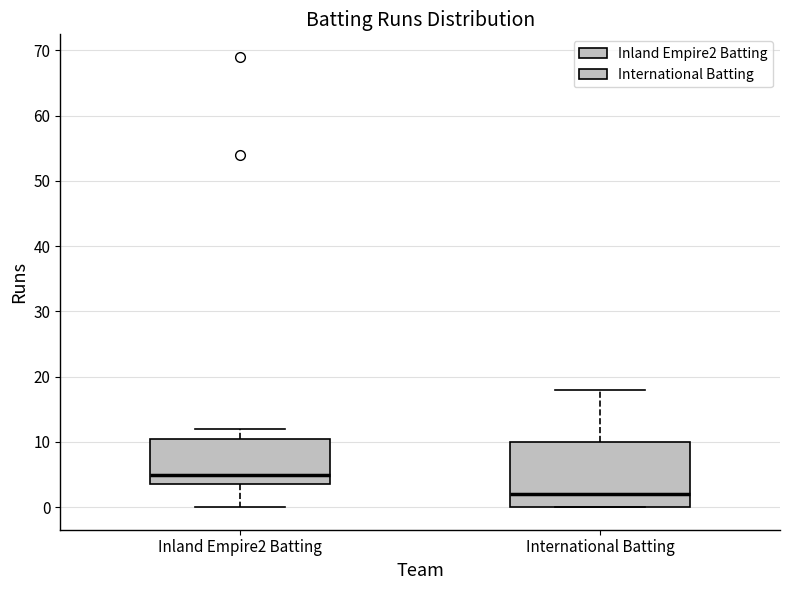

Where does the lower whisker of the box for Inland Empire2 Batting end on the y-axis? The values are not printed on the chart, so give them approximately, as read against the axis.

0